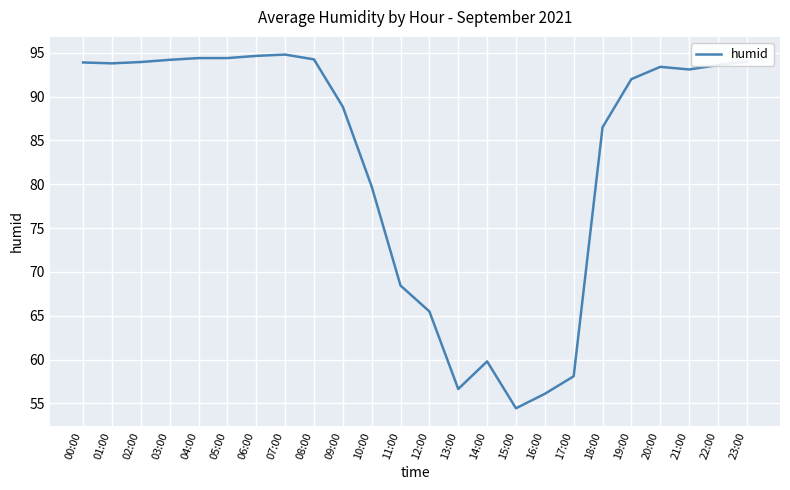

What is the difference between the values at 14:00 and 12:00?

5.7